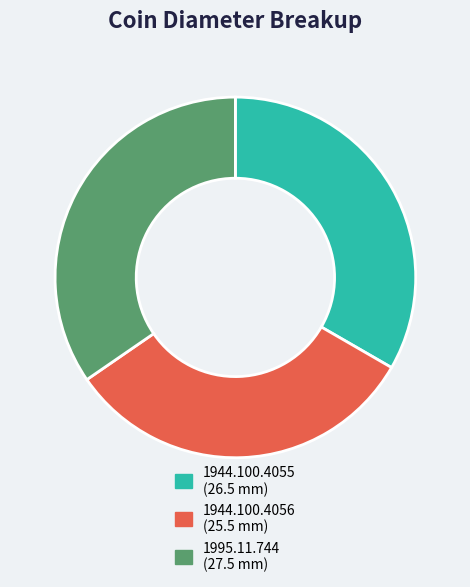

Rank the categories by value from lowest to highest.

1944.100.4056, 1944.100.4055, 1995.11.744